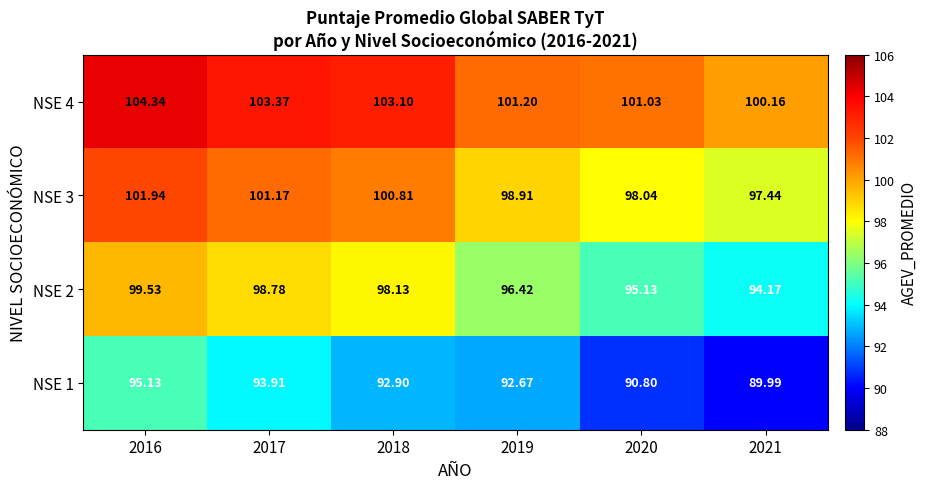

Which series has the largest total across all categories?

NSE 4